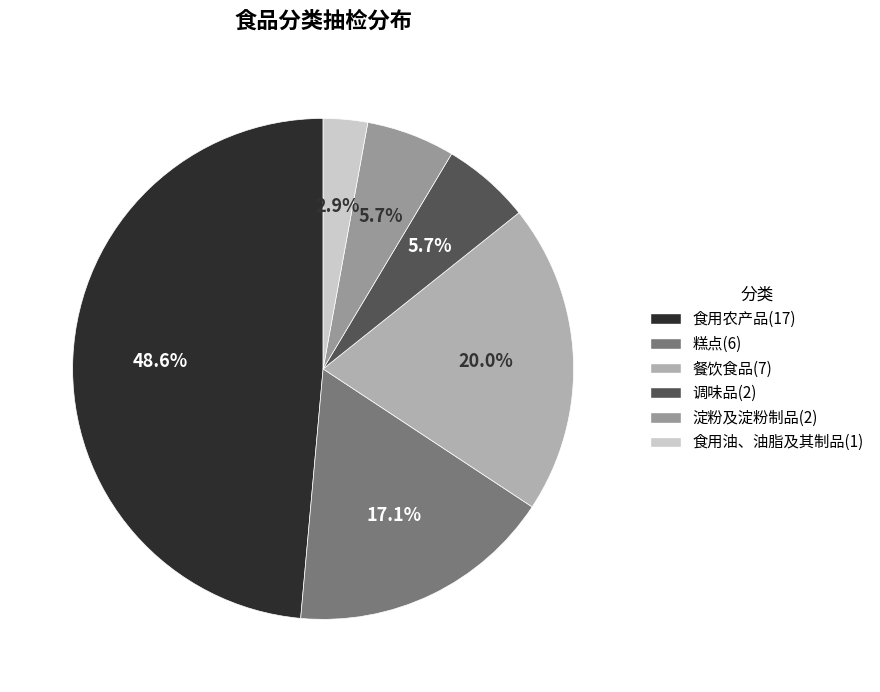

Which slice is the smallest?

食用油、油脂及其制品